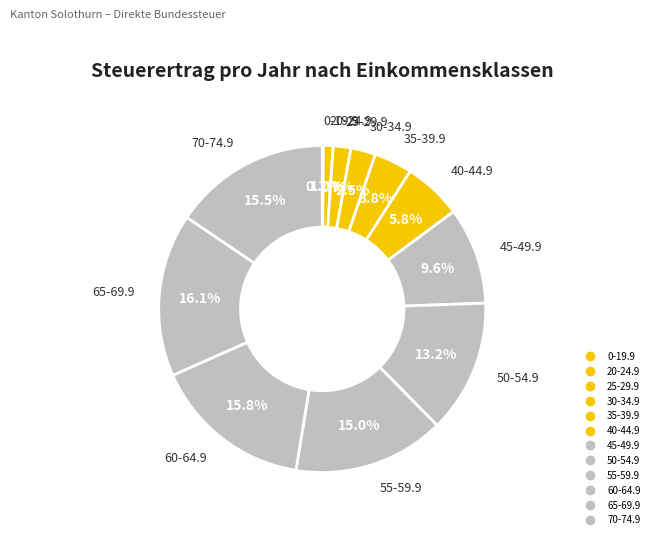

Does any single category account for the majority?

No